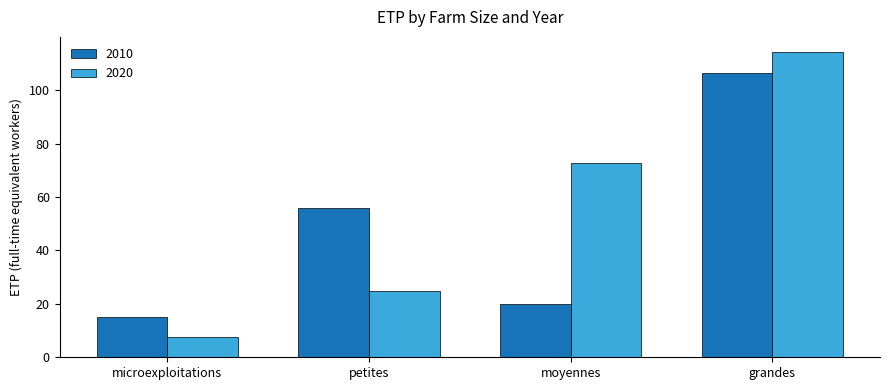

At which label does 2020 reach its peak?

grandes